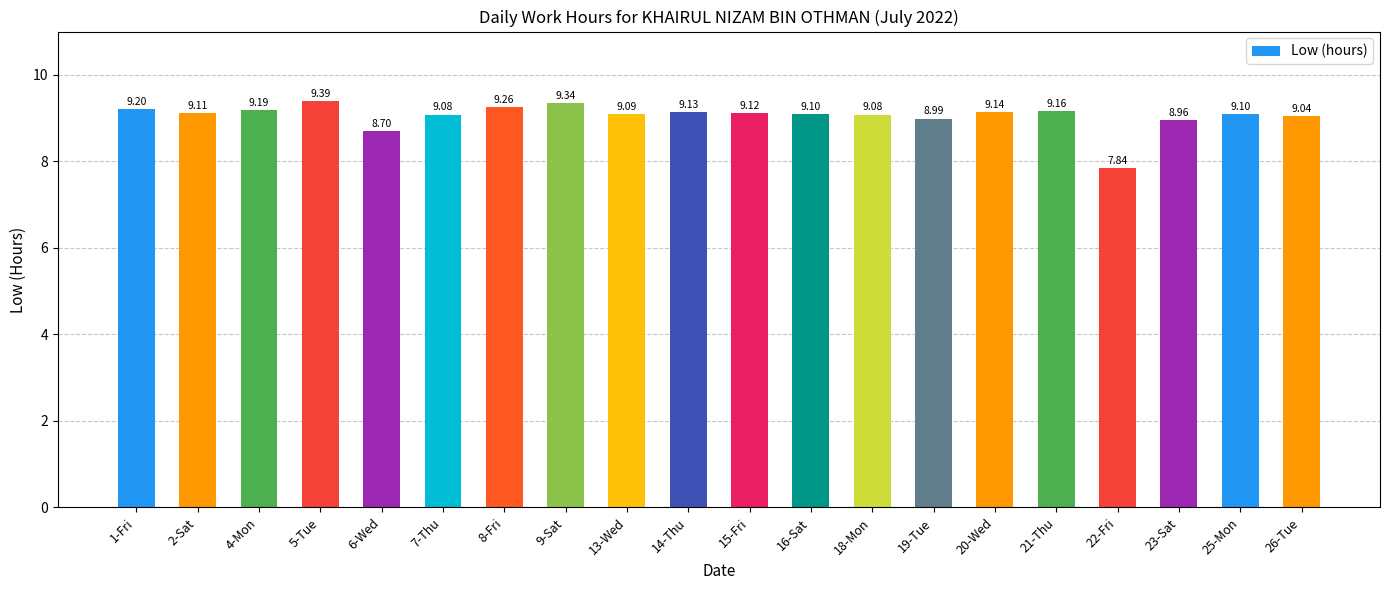

Which has a higher value, 26-Tue or 2-Sat?

2-Sat